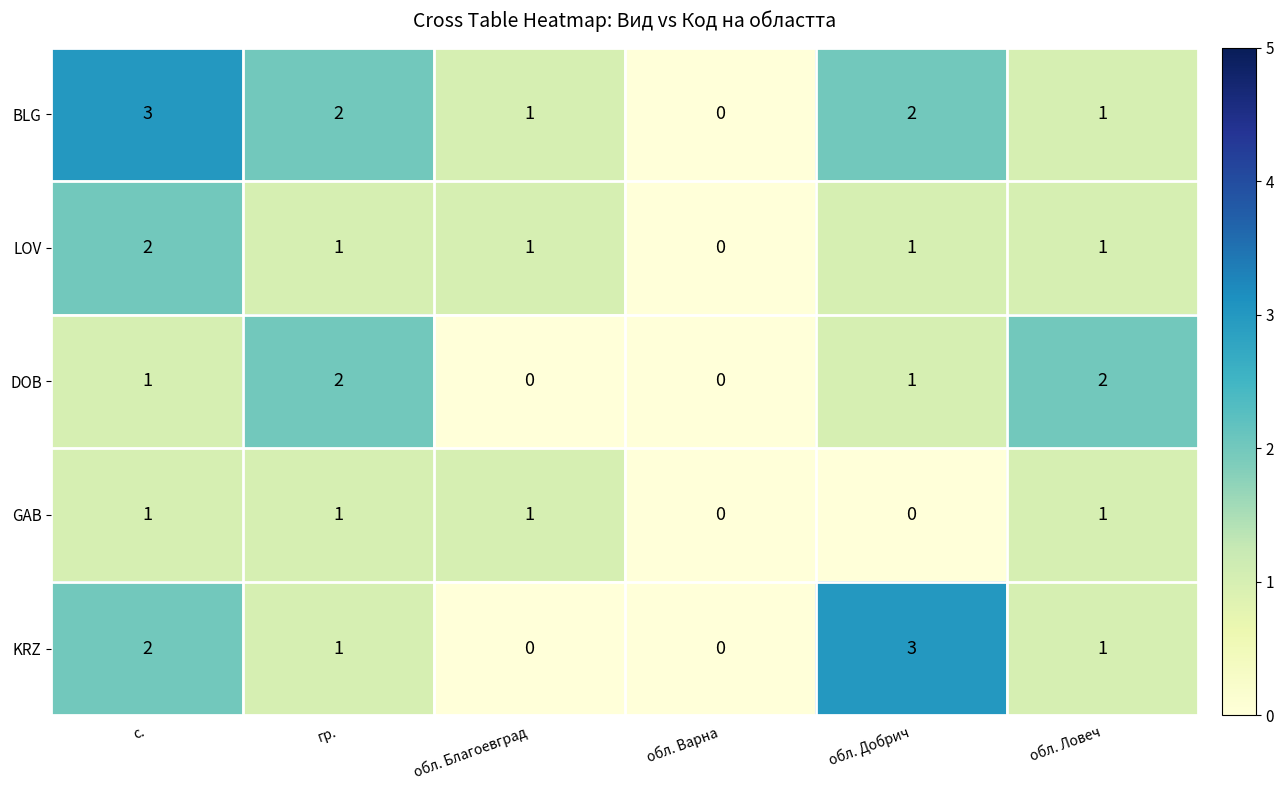

The GAB series shows 1 at обл. Ловеч. True or false?

True